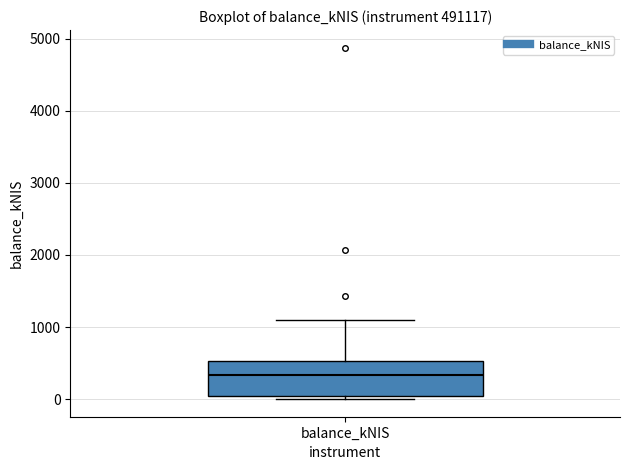

Where does the median line of the box for balance_kNIS sit on the y-axis? The values are not printed on the chart, so give them approximately, as read against the axis.

300